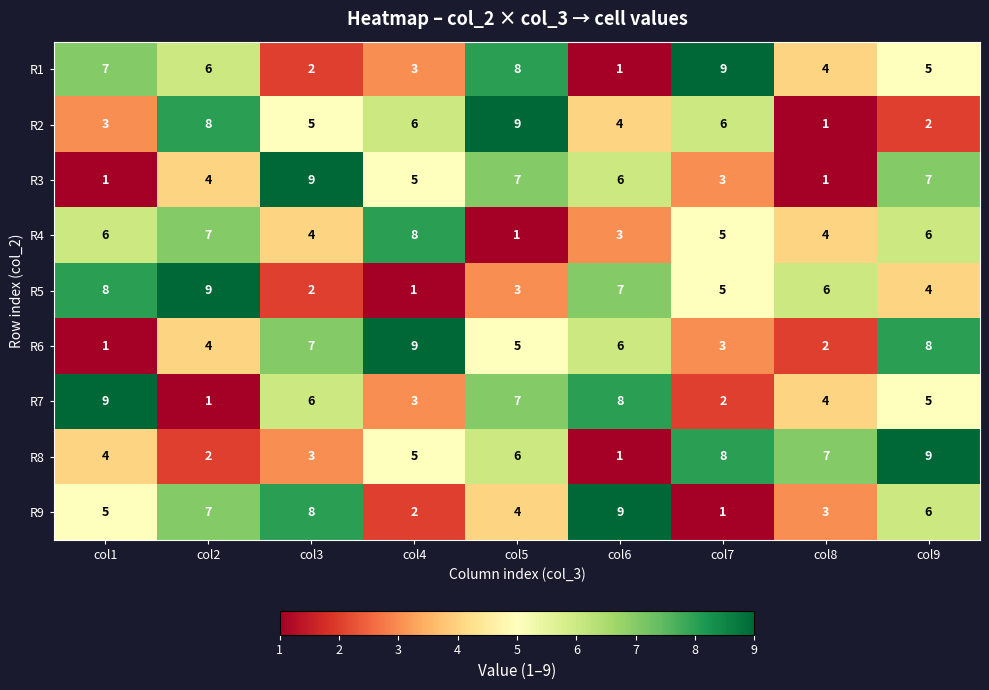

Read the R3 value at col6.

6